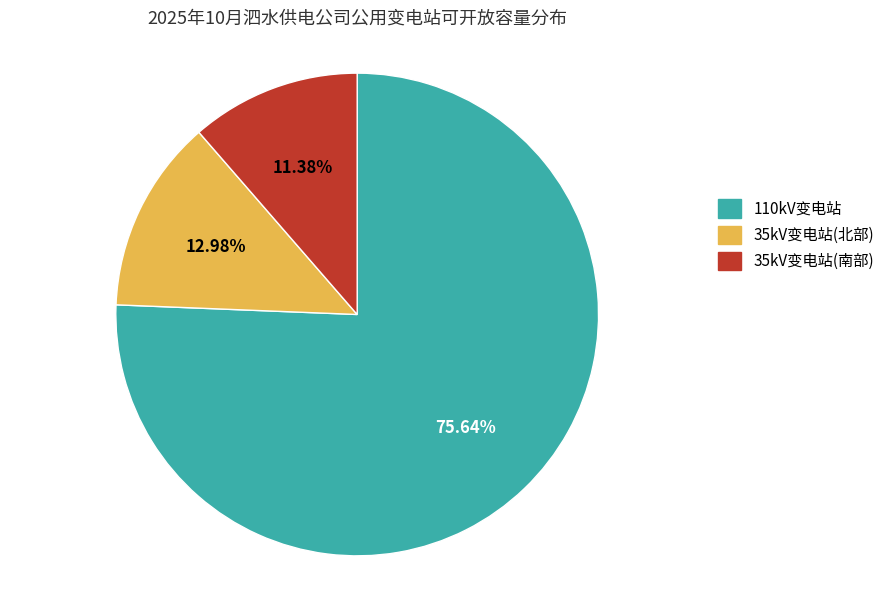

Is there any slice that represents more than half of the pie?

Yes